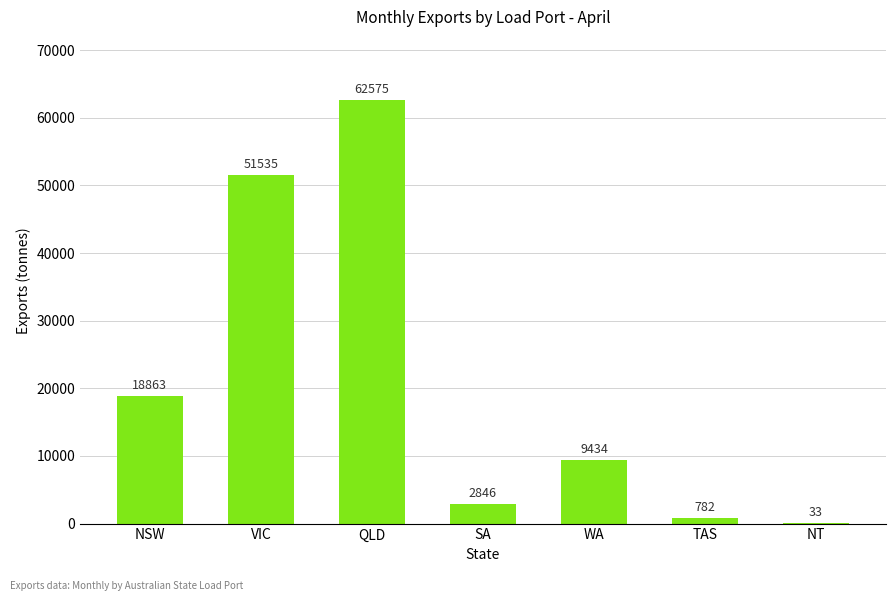

Between NSW and QLD, which is larger?

QLD